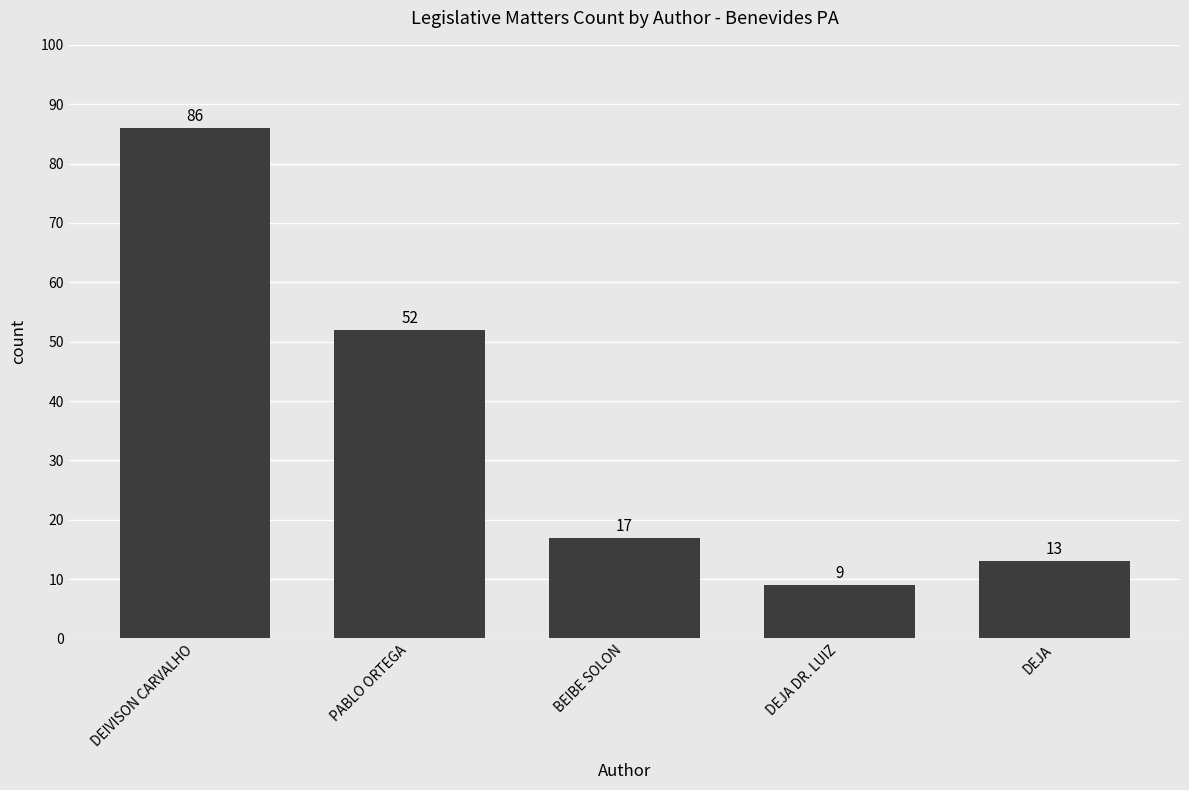

How many bars are there in total?

5